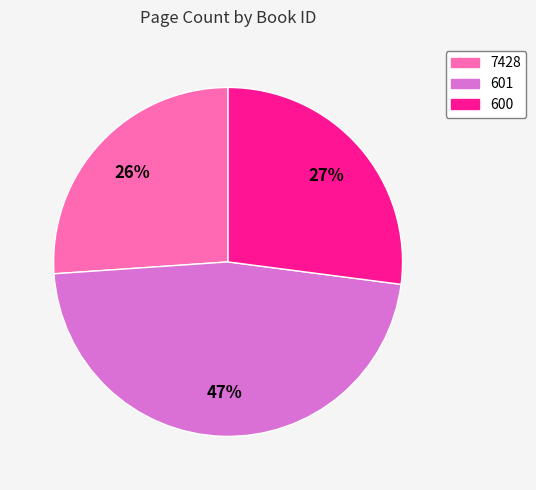

Which slice is the largest?

601